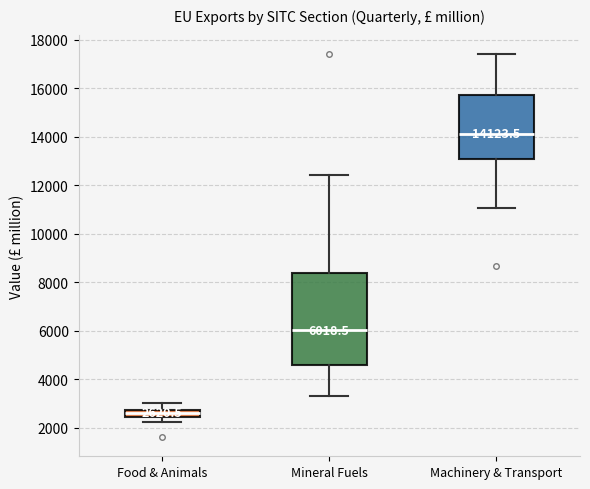

Comparing the boxes themselves (not the whiskers), which one is the tallest?

Mineral Fuels